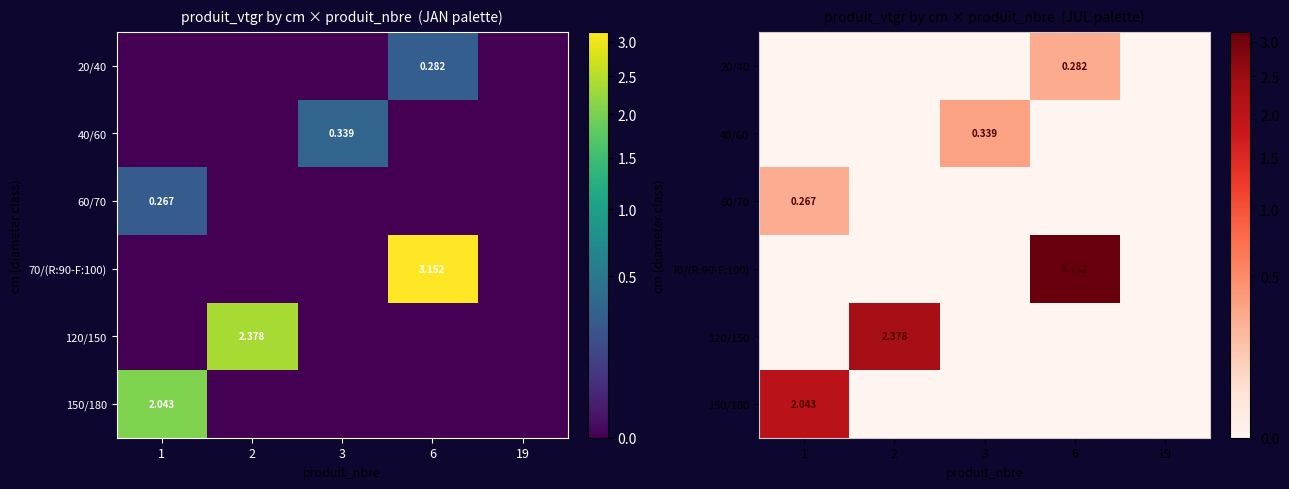

Is it true that 120/150 equals 0.0 at 3?

True